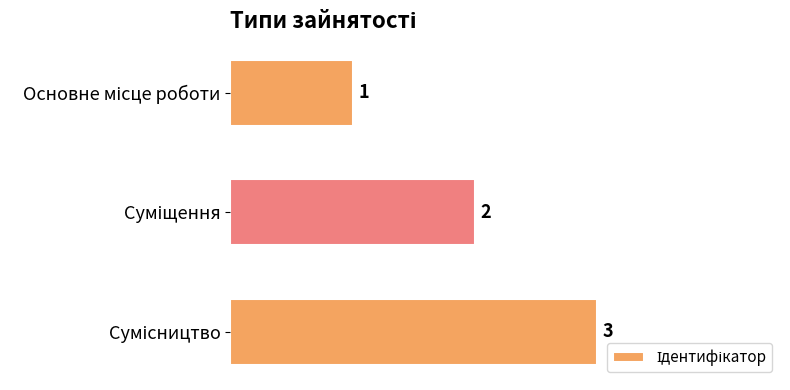

Count the values in the range 1 to 3.

3